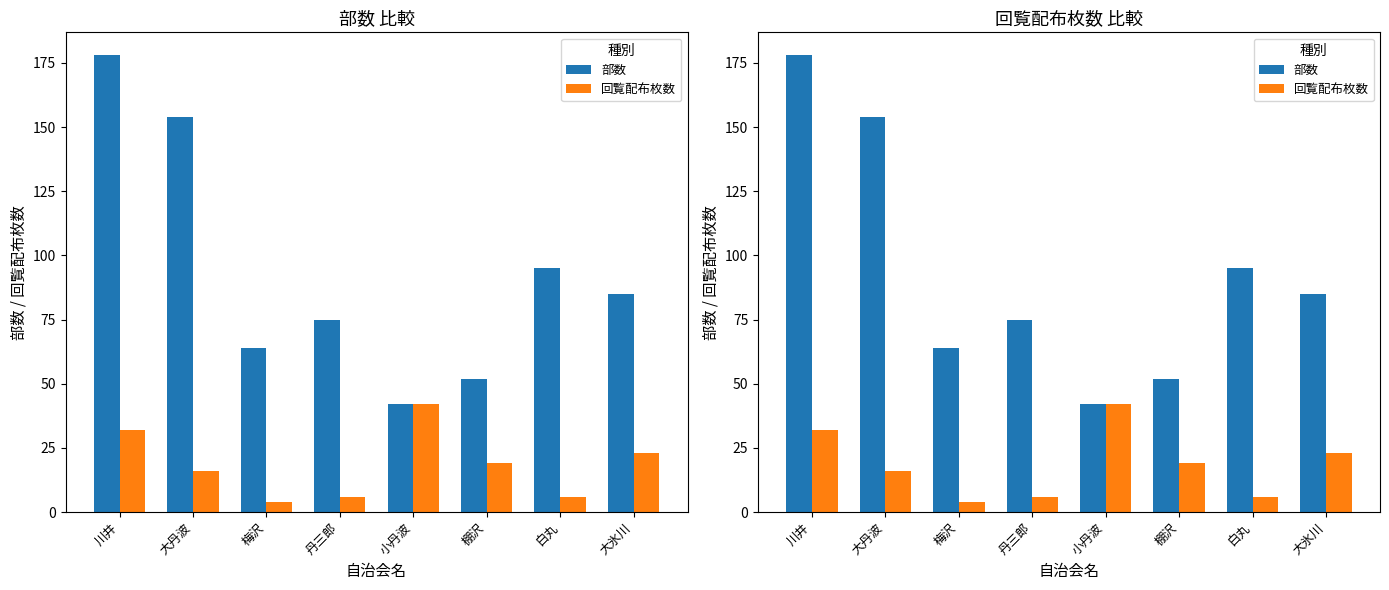

What is the difference between the highest and lowest values at 白丸?

89